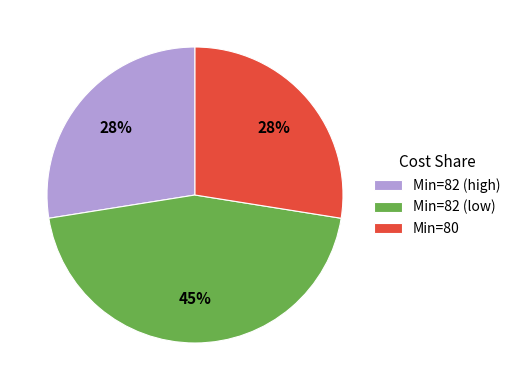

How many segments does this pie chart have?

3